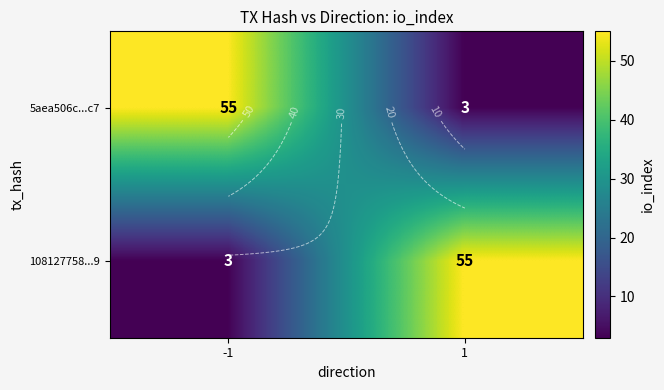

What is the difference between the highest and lowest values at 1?

52